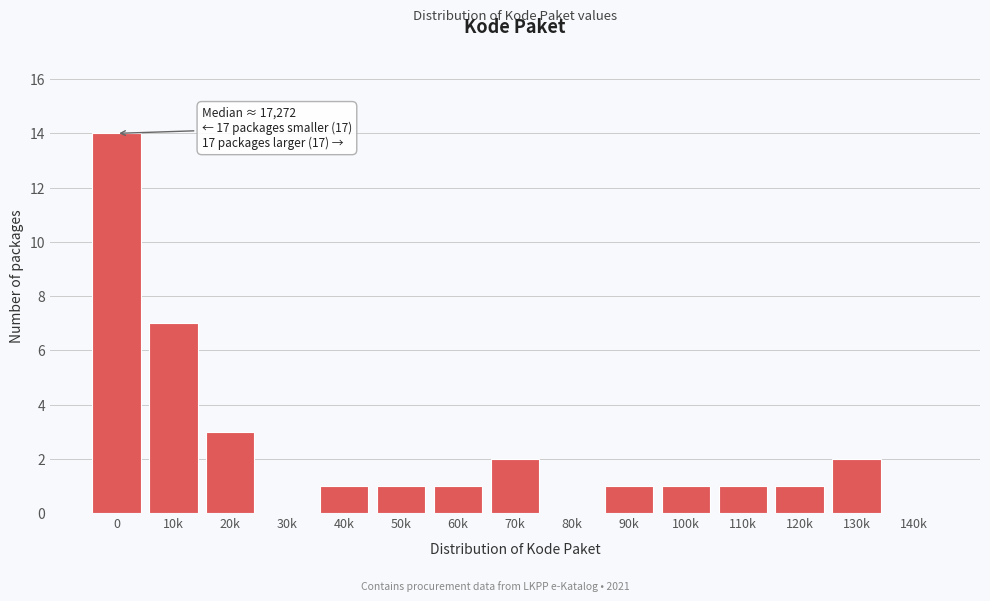

Reading left to right, transcribe all the data shown in this chart.

0=14	10k=7	20k=3	30k=0	40k=1	50k=1	60k=1	70k=2	80k=0	90k=1	100k=1	110k=1	120k=1	130k=2	140k=0